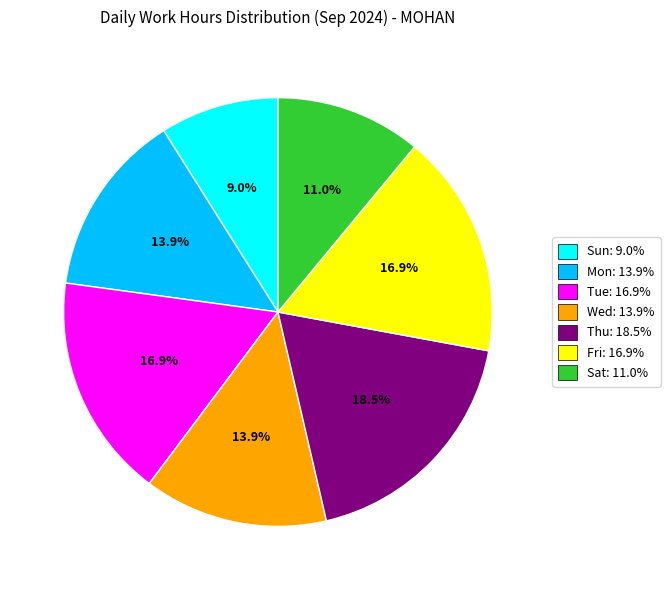

Is there a majority slice in this chart?

No